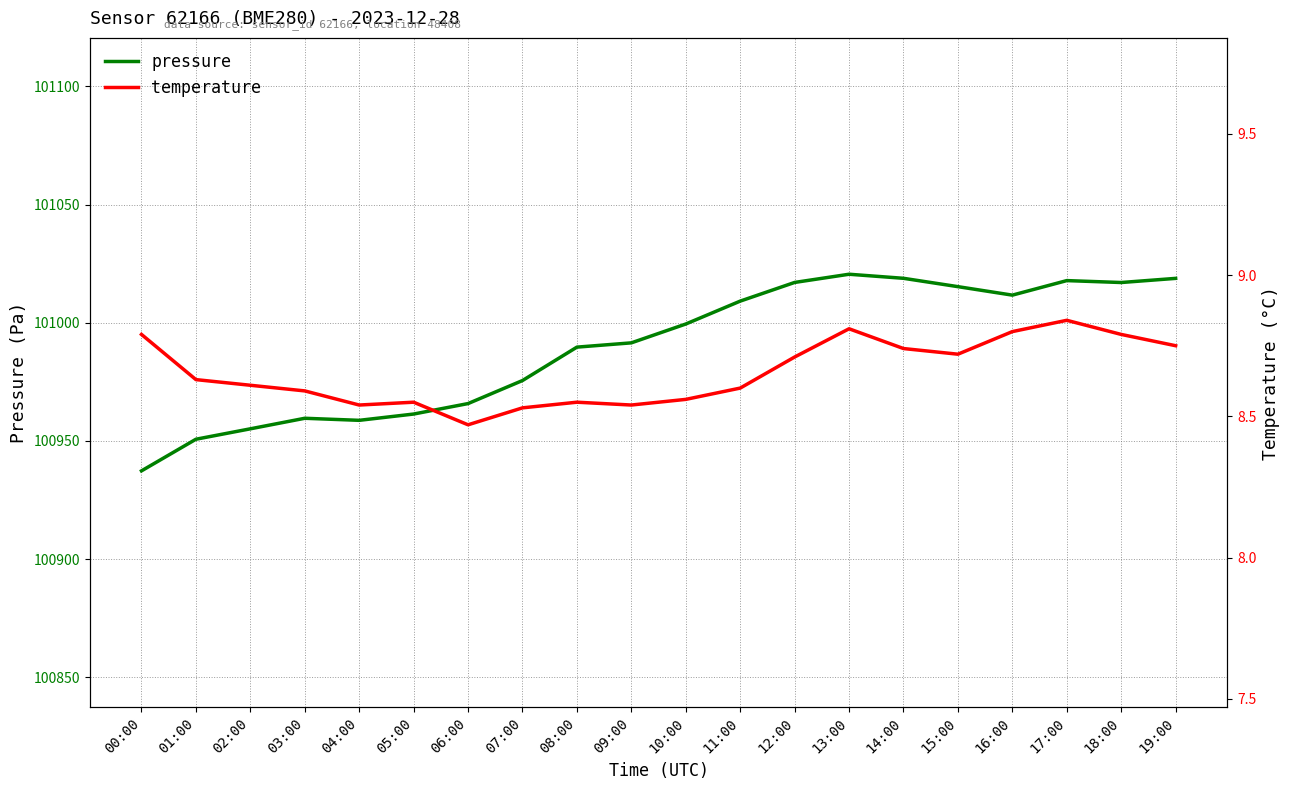

True or false: temperature and pressure intersect in this chart.

False